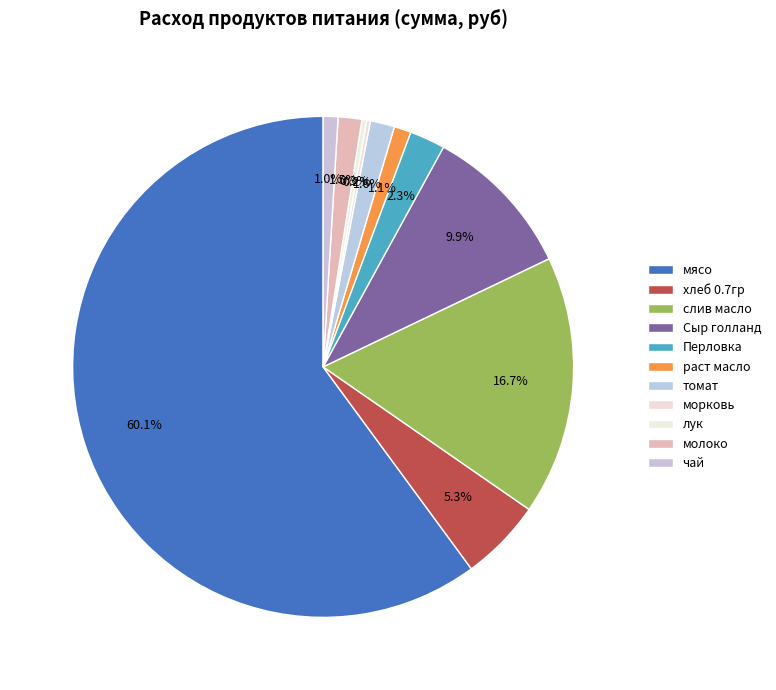

How many slices are in this pie chart?

11